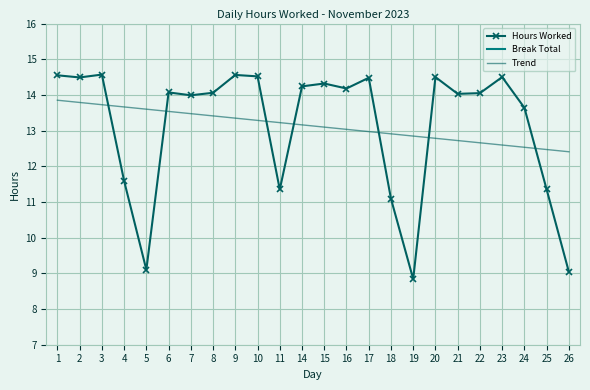

Is the value of Hours Worked at 22 greater than the value of Trend at 21?

Yes